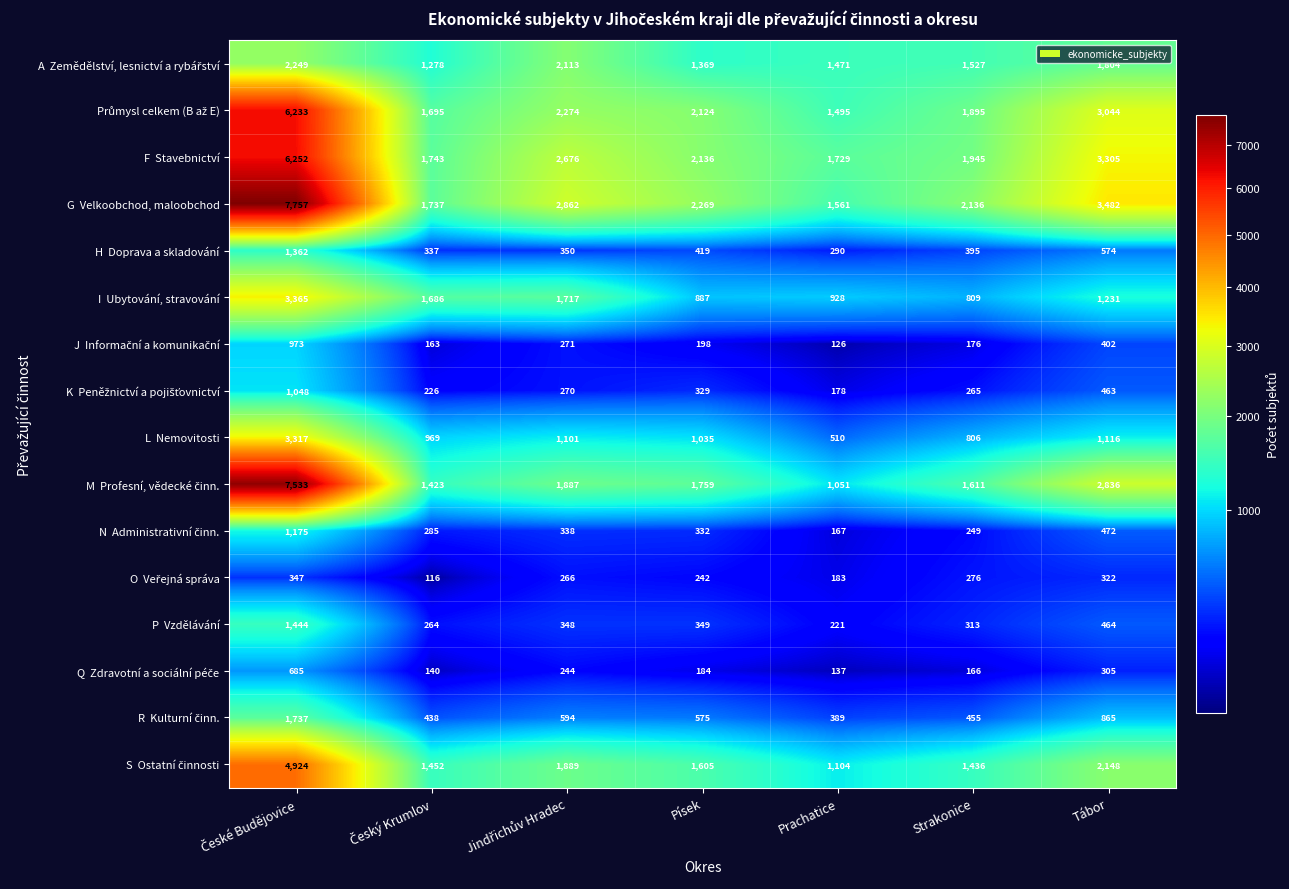

What is the minimum value shown in the chart?

116